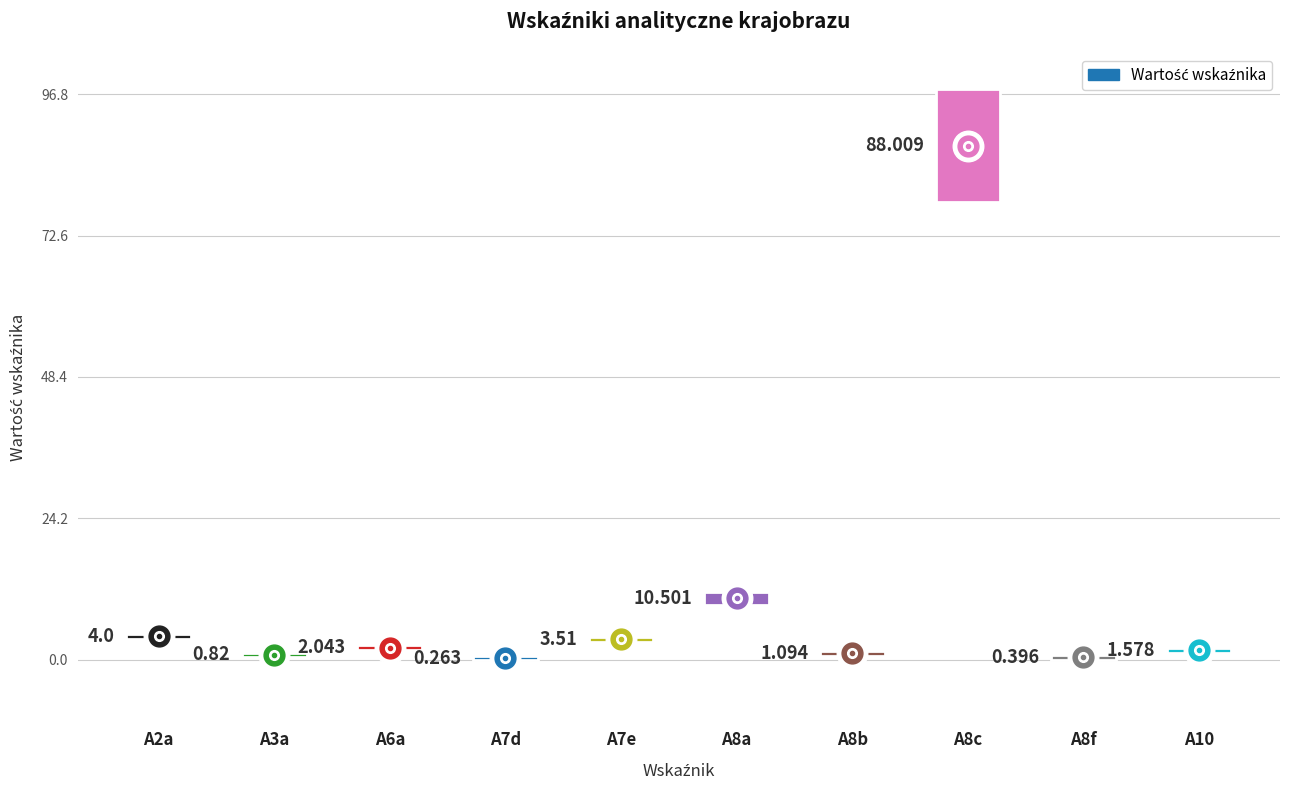

What position from the right is A2a?

10